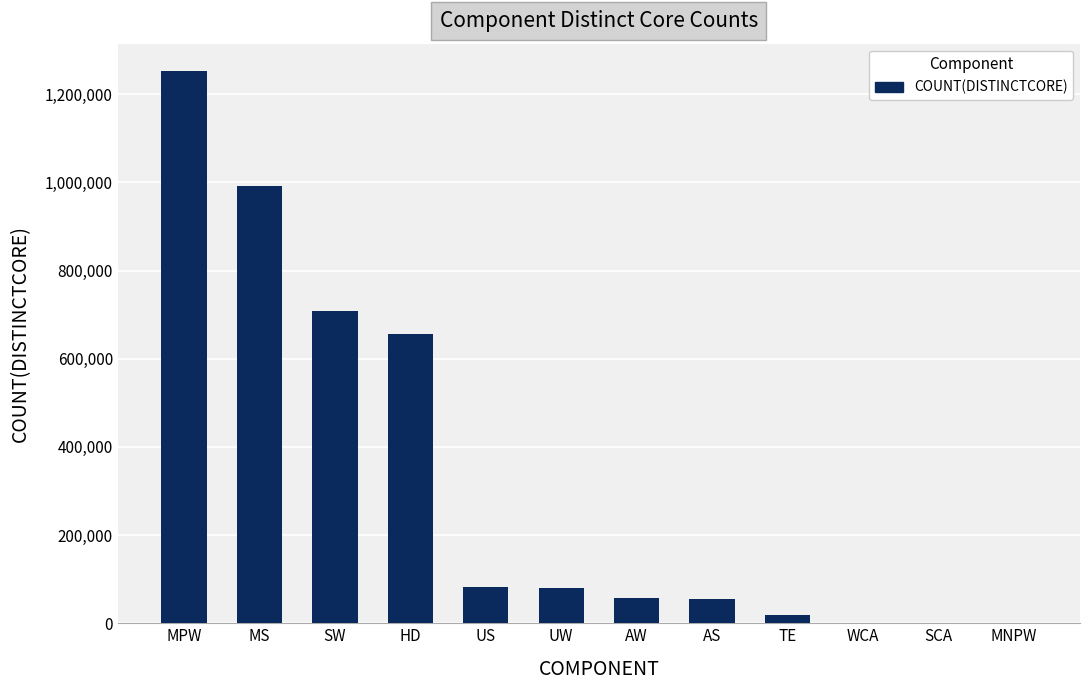

Count the number of data series in this chart.

1